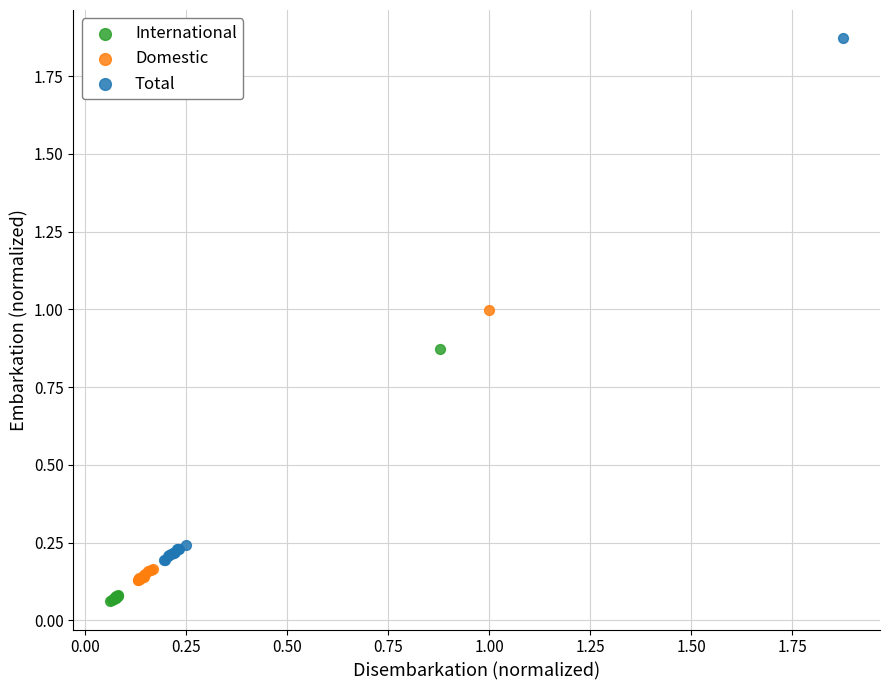

What are all the series names shown in the legend?

International, Domestic, Total